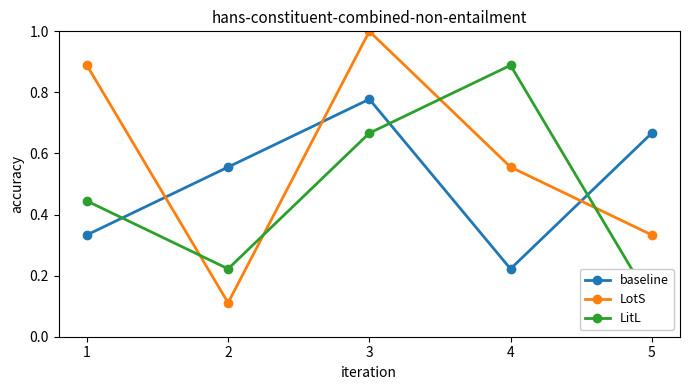

What is the difference between the maximum and minimum values in the LitL series?

0.8